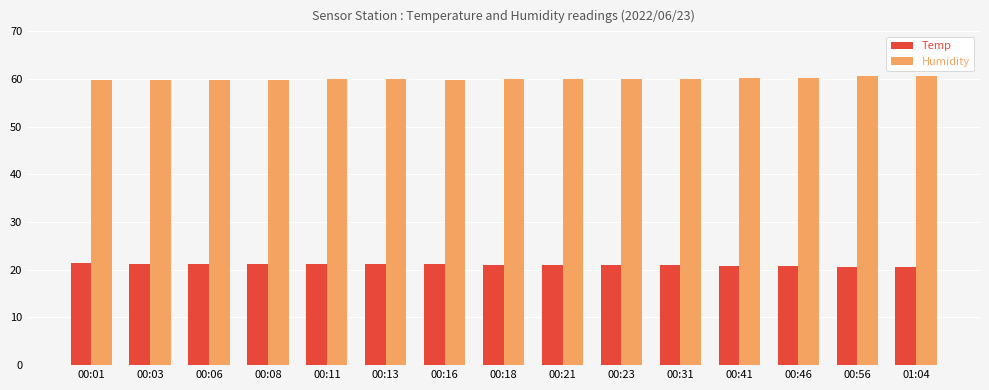

At which label does Temp first exceed 21?

00:01